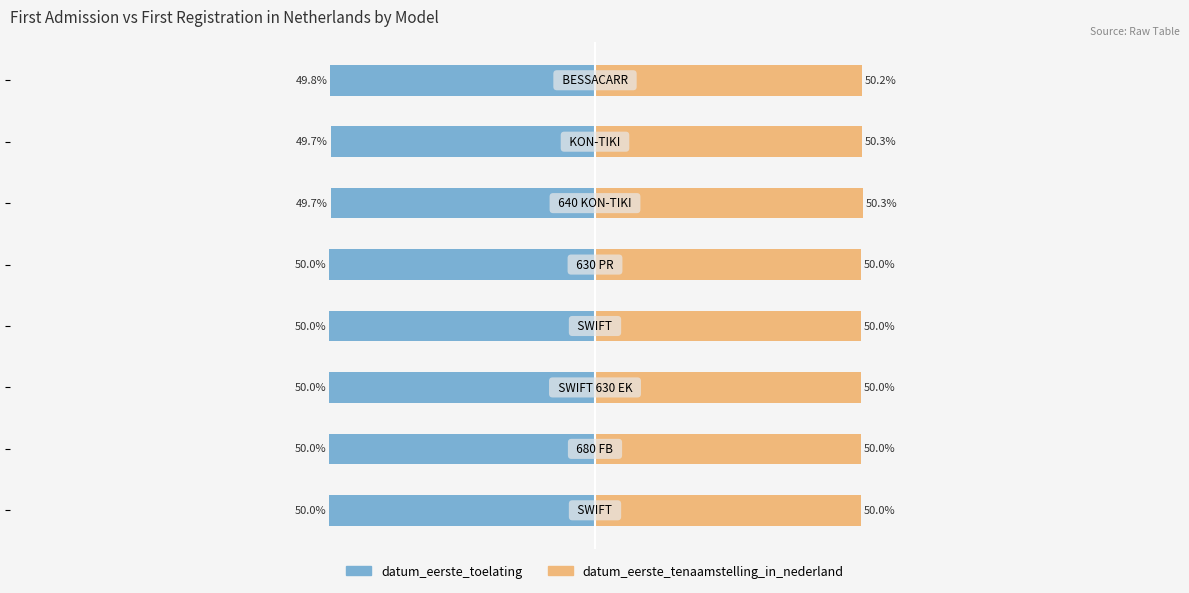

True or false: datum_eerste_tenaamstelling_in_nederland has a value of 50.0 at 4.

True